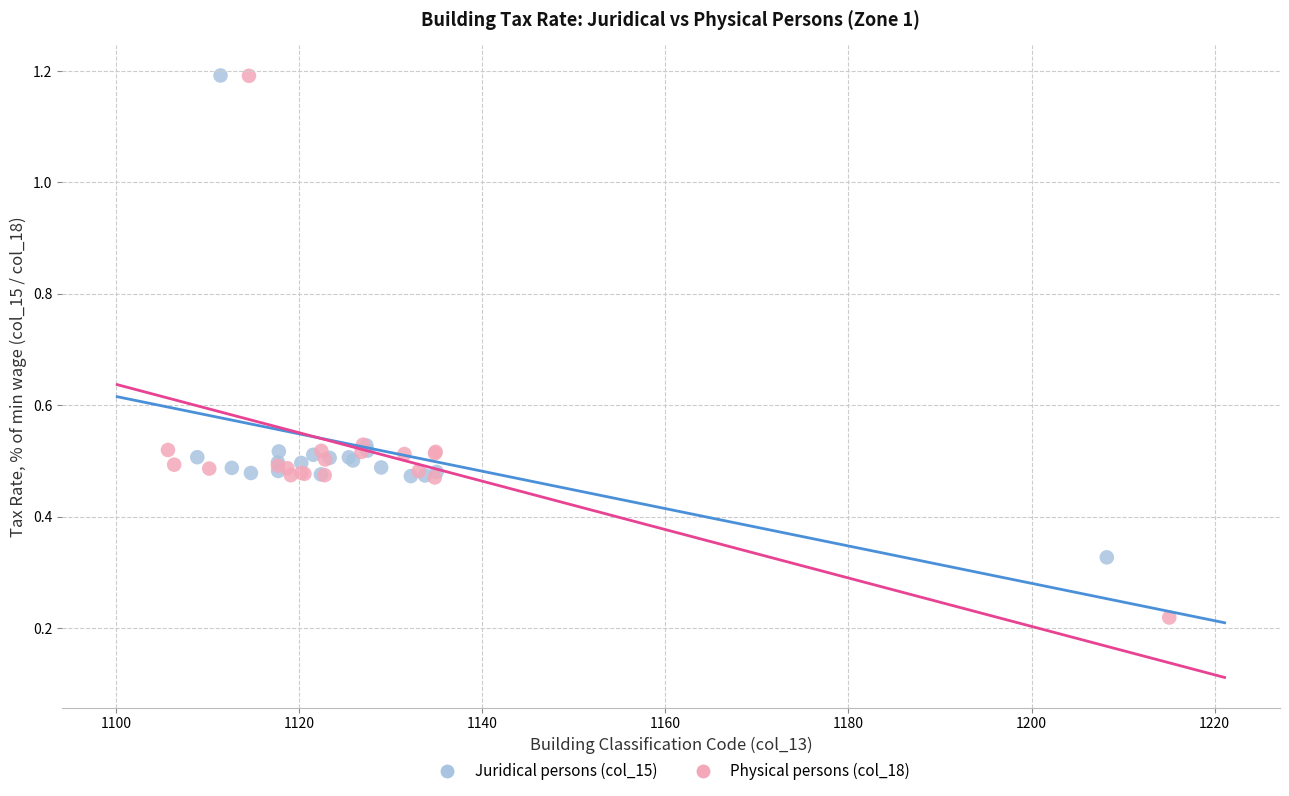

Which series contains the lowest Y value?

Physical persons (col_18)